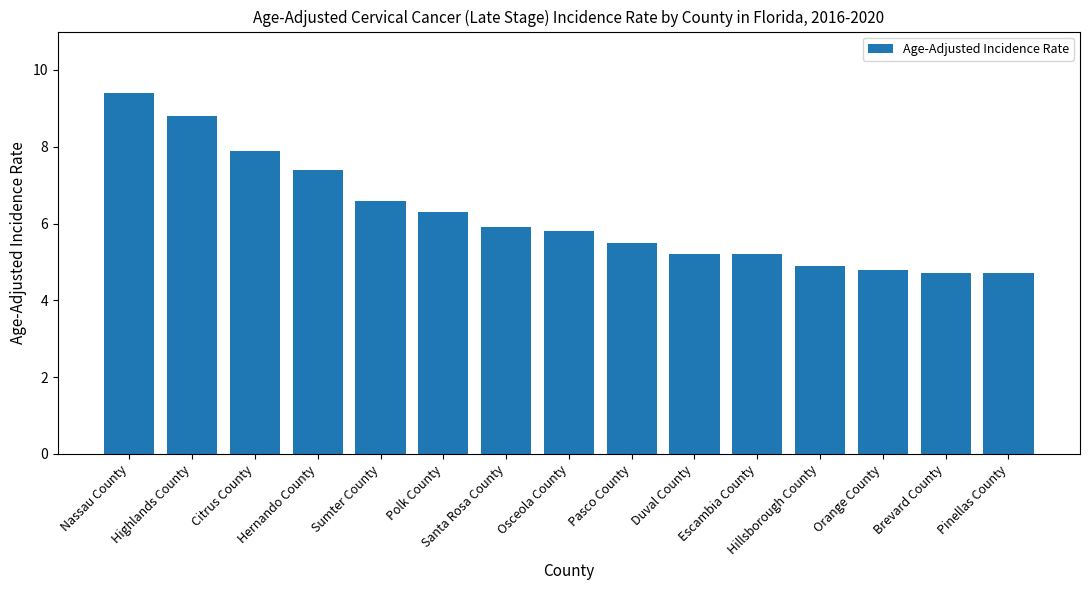

Are the bars grouped side by side (vs. stacked)?

No